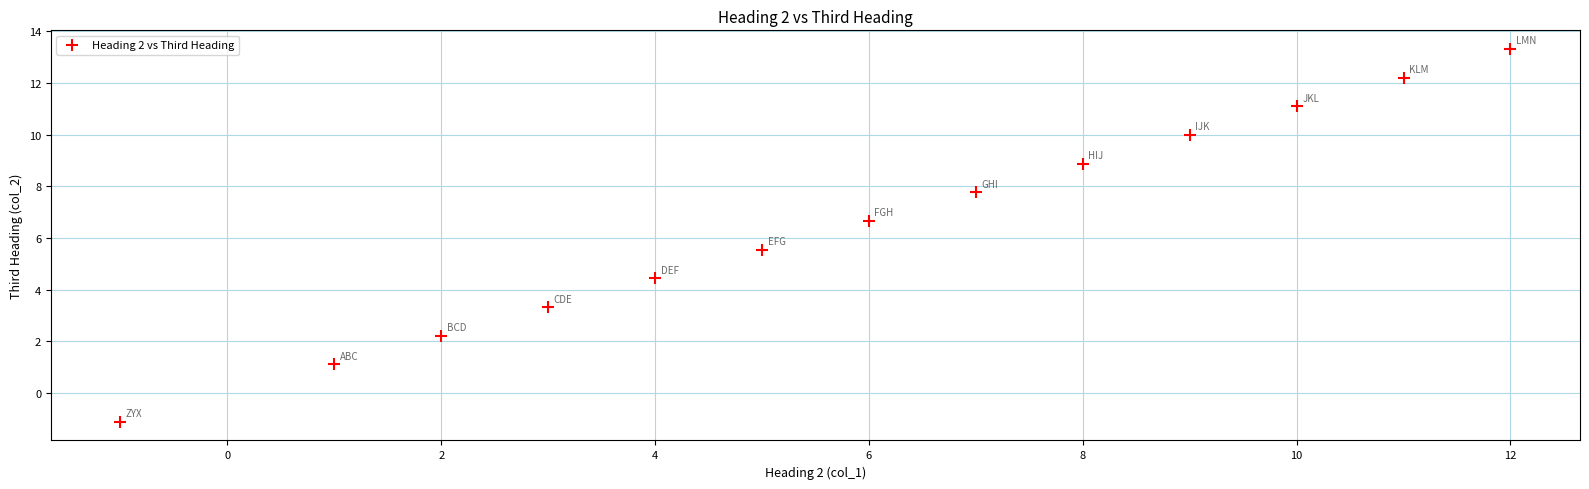

What is the range of Y values (max minus min)?

14.4